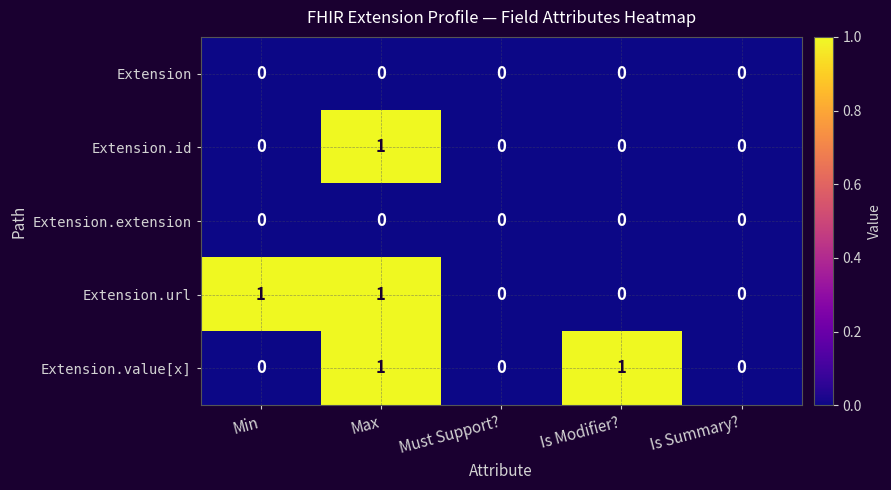

Reading left to right, transcribe all the data shown in this chart.

Extension: Min=0	Max=0	Must Support?=0	Is Modifier?=0	Is Summary?=0
Extension.id: Min=0	Max=1	Must Support?=0	Is Modifier?=0	Is Summary?=0
Extension.extension: Min=0	Max=0	Must Support?=0	Is Modifier?=0	Is Summary?=0
Extension.url: Min=1	Max=1	Must Support?=0	Is Modifier?=0	Is Summary?=0
Extension.value[x]: Min=0	Max=1	Must Support?=0	Is Modifier?=1	Is Summary?=0